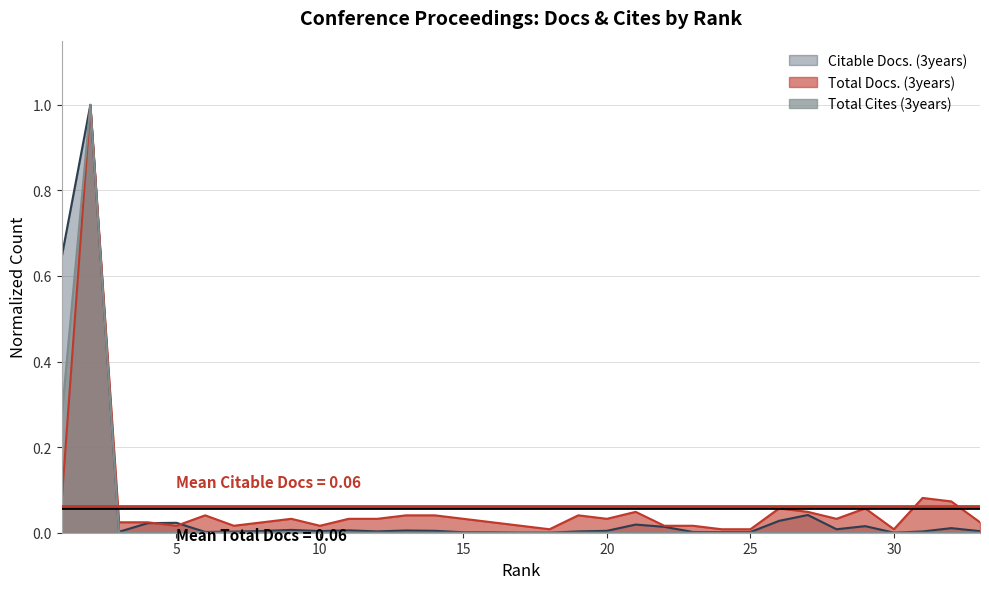

Which has a higher value, 17 or 3?

3